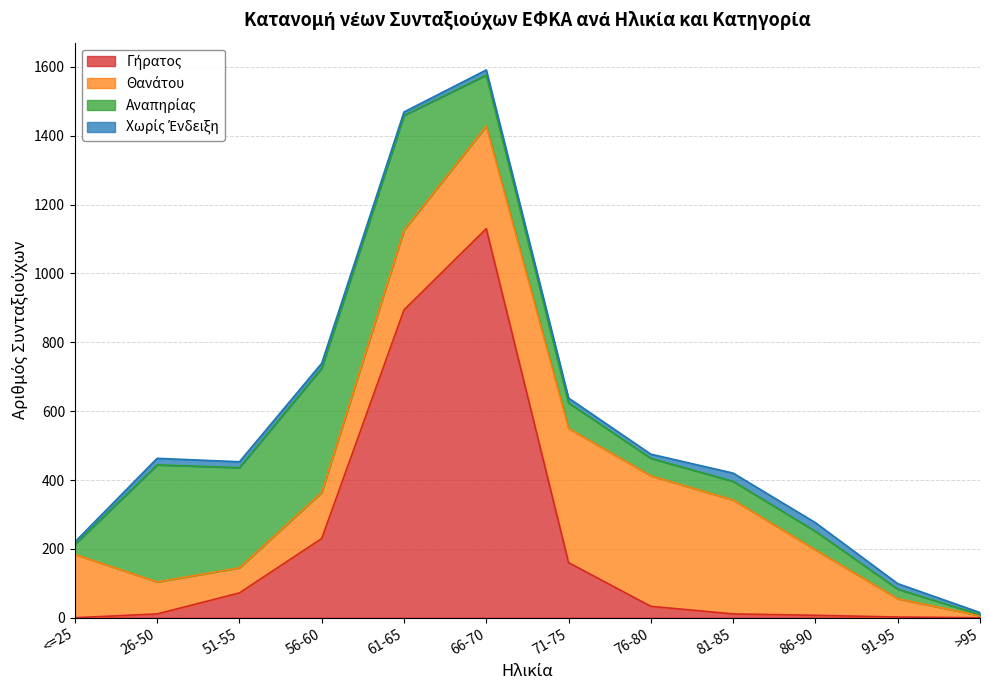

At 91-95, list the series in order from largest to smallest.

Θανάτου, Αναπηρίας, Χωρίς Ένδειξη, Γήρατος